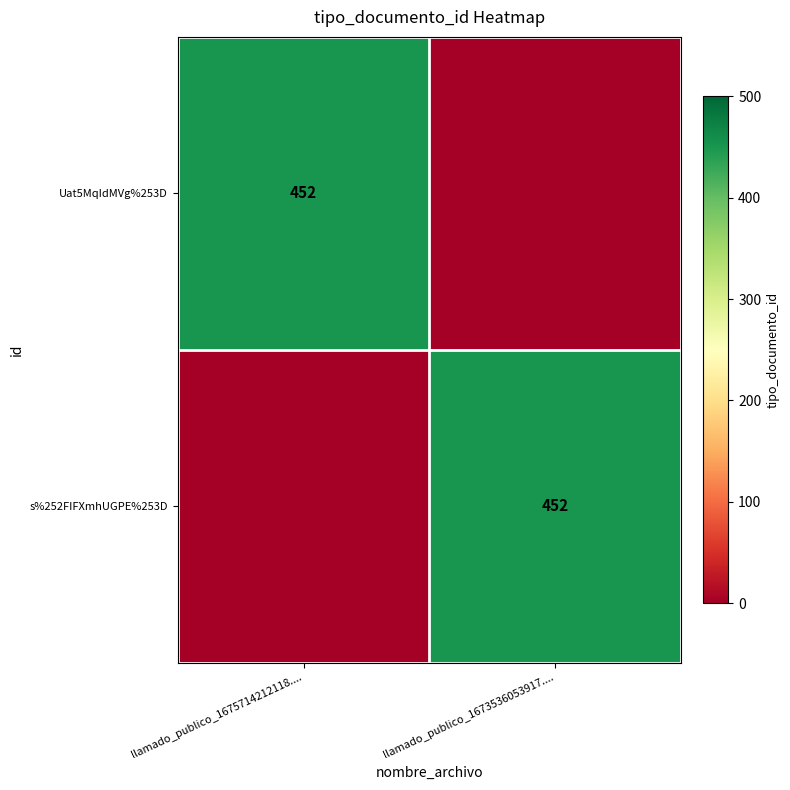

The s%252FIFXmhUGPE%253D series shows 796 at llamado_publico_1673536053917..... True or false?

False